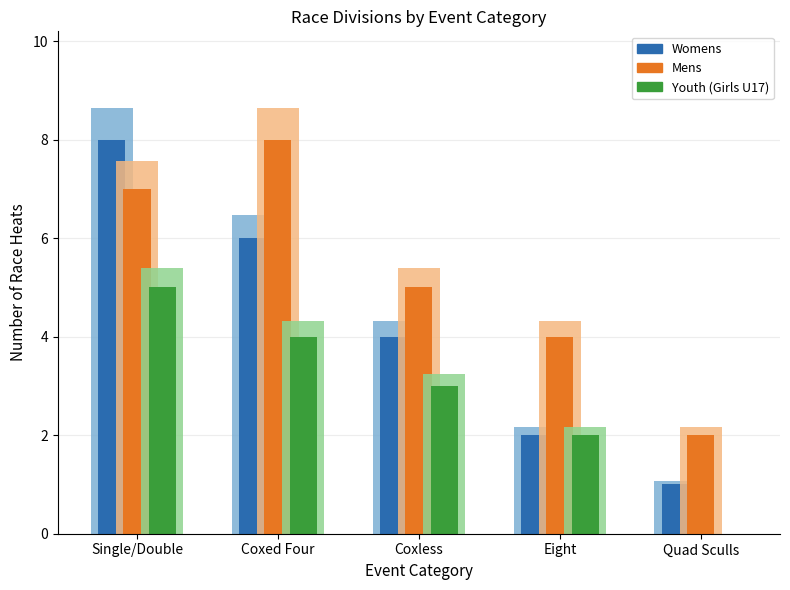

How many bars are there in total?

15